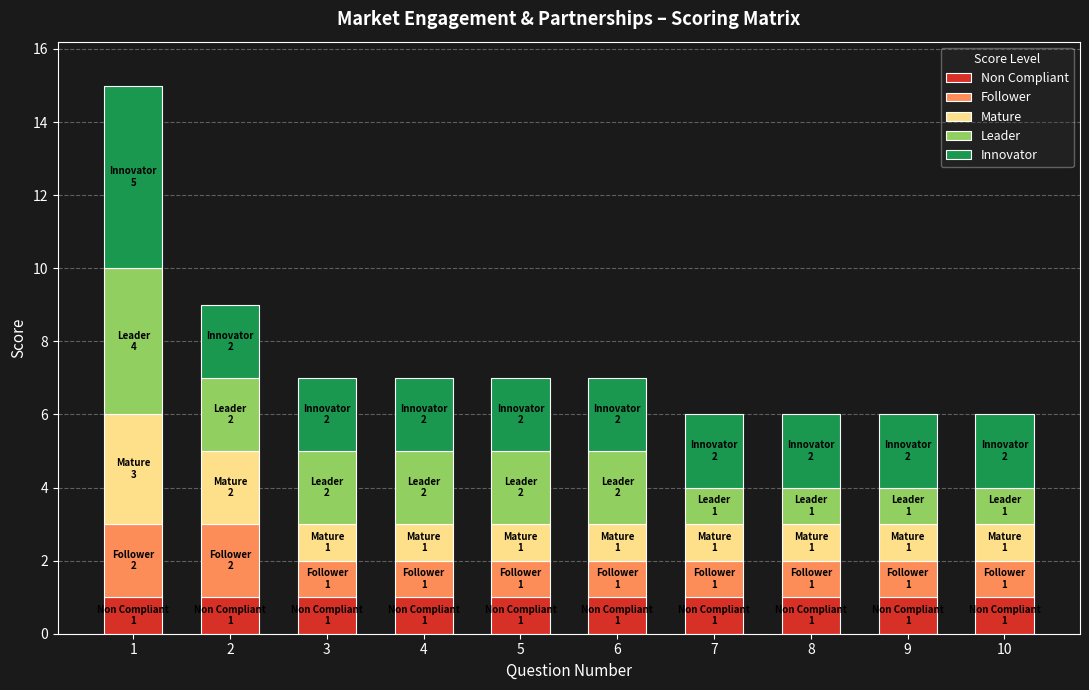

What is the sum of the Non Compliant values at 6 and 1?

2